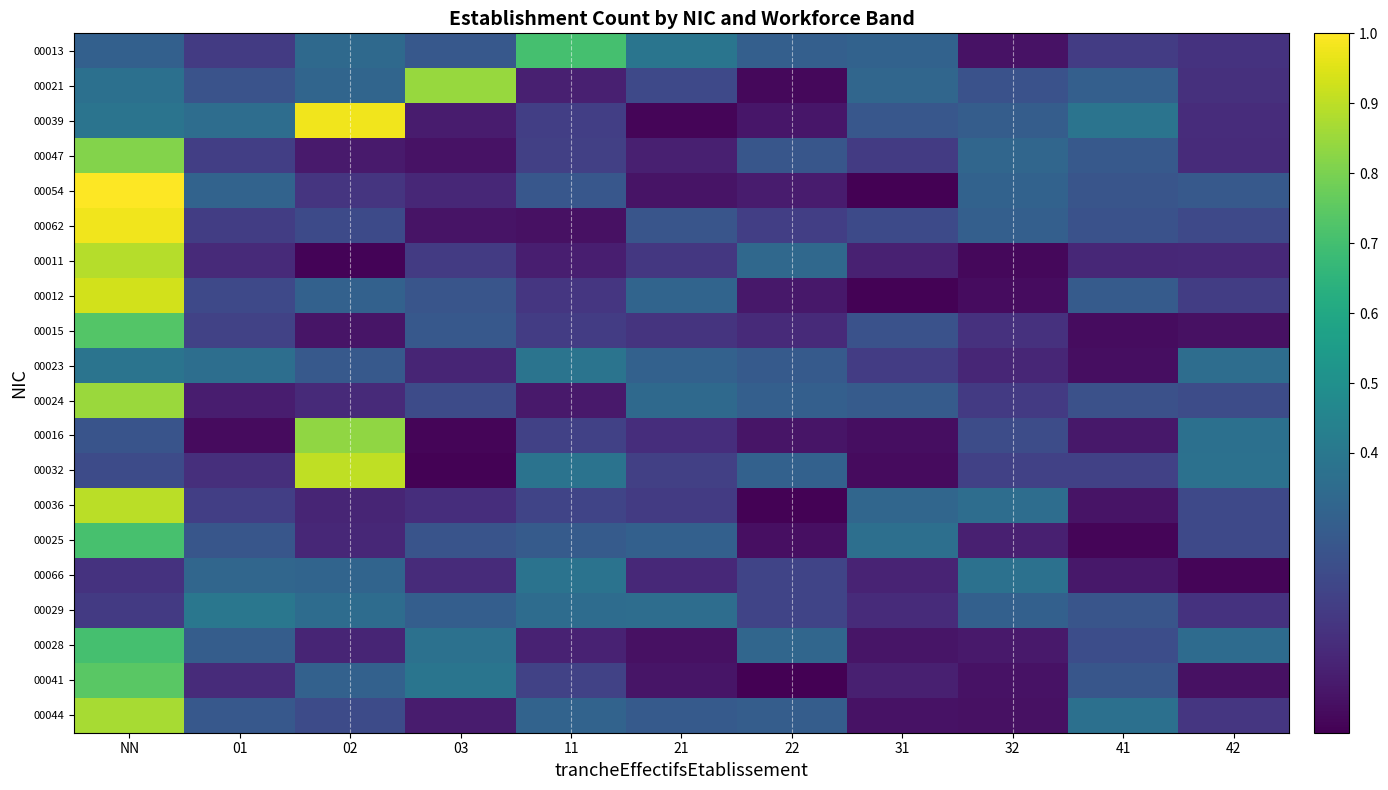

Reading left to right, what are all the values shown in this chart?

00013: NN=0.3	01=0.2	02=0.3	03=0.3	11=0.7	21=0.4	22=0.3	31=0.3	32=0.0	41=0.2	42=0.1
00021: NN=0.4	01=0.3	02=0.3	03=0.8	11=0.1	21=0.2	22=0.0	31=0.3	32=0.3	41=0.3	42=0.1
00039: NN=0.4	01=0.4	02=1.0	03=0.1	11=0.2	21=0.0	22=0.1	31=0.3	32=0.3	41=0.4	42=0.1
00047: NN=0.8	01=0.2	02=0.1	03=0.0	11=0.2	21=0.1	22=0.3	31=0.2	32=0.3	41=0.3	42=0.1
00054: NN=1.0	01=0.3	02=0.2	03=0.1	11=0.3	21=0.1	22=0.1	31=0.0	32=0.3	41=0.3	42=0.3
00062: NN=1.0	01=0.2	02=0.2	03=0.1	11=0.0	21=0.3	22=0.2	31=0.2	32=0.3	41=0.3	42=0.2
00011: NN=0.9	01=0.1	02=0.0	03=0.2	11=0.1	21=0.2	22=0.3	31=0.1	32=0.0	41=0.1	42=0.1
00012: NN=0.9	01=0.2	02=0.3	03=0.3	11=0.2	21=0.3	22=0.1	31=0.0	32=0.0	41=0.3	42=0.2
00015: NN=0.7	01=0.2	02=0.1	03=0.3	11=0.2	21=0.1	22=0.1	31=0.3	32=0.1	41=0.0	42=0.0
00023: NN=0.4	01=0.4	02=0.3	03=0.1	11=0.4	21=0.3	22=0.3	31=0.2	32=0.1	41=0.0	42=0.4
00024: NN=0.8	01=0.1	02=0.1	03=0.2	11=0.1	21=0.3	22=0.3	31=0.3	32=0.2	41=0.2	42=0.2
00016: NN=0.3	01=0.0	02=0.8	03=0.0	11=0.2	21=0.1	22=0.1	31=0.0	32=0.2	41=0.1	42=0.4
00032: NN=0.2	01=0.1	02=0.9	03=0.0	11=0.4	21=0.2	22=0.3	31=0.0	32=0.2	41=0.2	42=0.4
00036: NN=0.9	01=0.2	02=0.1	03=0.1	11=0.2	21=0.2	22=0.0	31=0.3	32=0.4	41=0.1	42=0.2
00025: NN=0.7	01=0.3	02=0.1	03=0.3	11=0.3	21=0.3	22=0.0	31=0.4	32=0.1	41=0.0	42=0.2
00066: NN=0.1	01=0.3	02=0.3	03=0.1	11=0.4	21=0.1	22=0.2	31=0.1	32=0.4	41=0.1	42=0.0
00029: NN=0.2	01=0.4	02=0.4	03=0.3	11=0.4	21=0.4	22=0.2	31=0.1	32=0.3	41=0.3	42=0.1
00028: NN=0.7	01=0.3	02=0.1	03=0.4	11=0.1	21=0.0	22=0.3	31=0.1	32=0.1	41=0.2	42=0.3
00041: NN=0.7	01=0.1	02=0.3	03=0.4	11=0.2	21=0.1	22=0.0	31=0.1	32=0.0	41=0.3	42=0.0
00044: NN=0.9	01=0.3	02=0.2	03=0.1	11=0.3	21=0.3	22=0.3	31=0.0	32=0.0	41=0.4	42=0.2